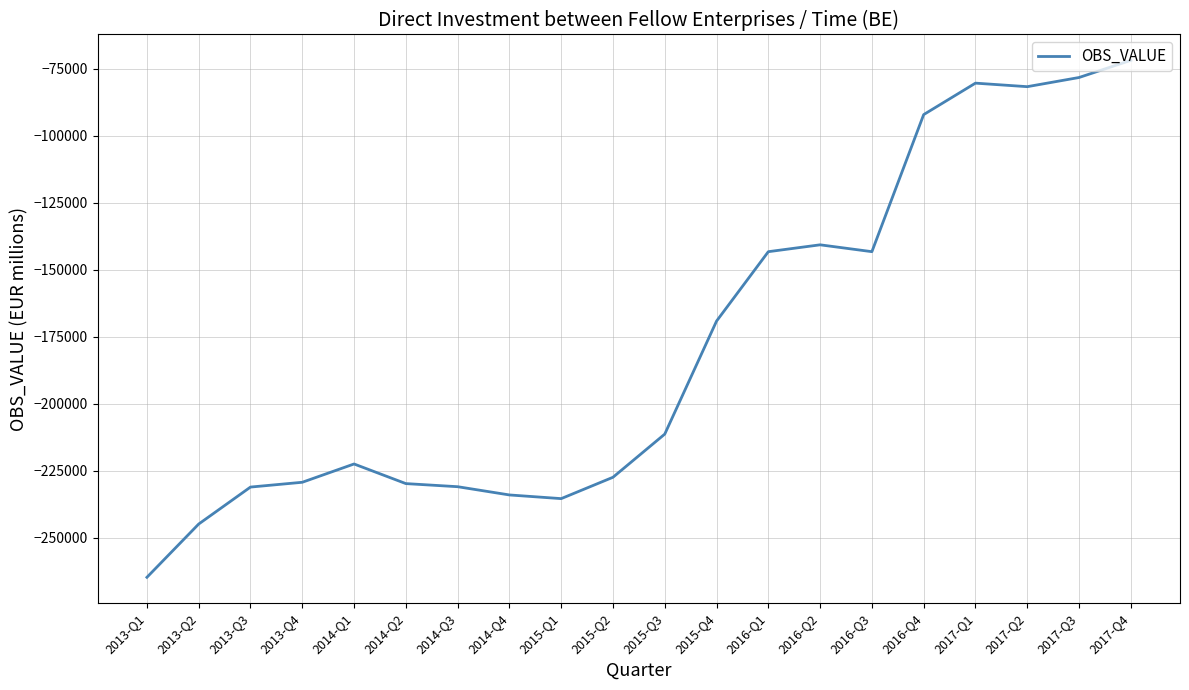

The chart shows a value of -169184 at 2015-Q4. True or false?

True